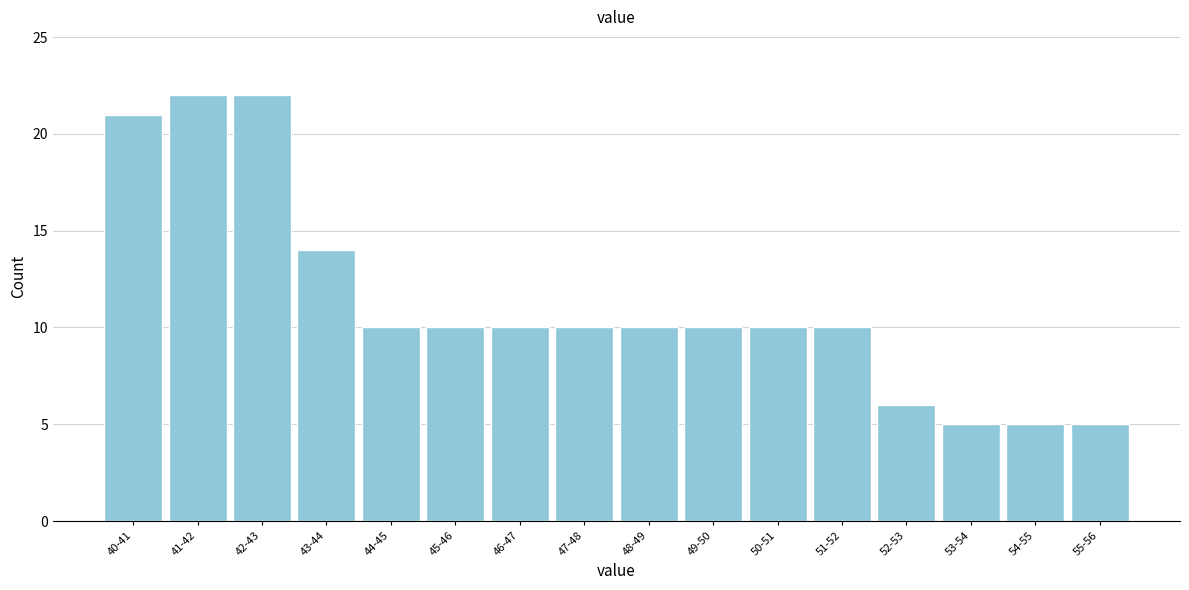

Reading right to left, list all the values displayed in this chart.

5	5	5	6	10	10	10	10	10	10	10	10	14	22	22	21